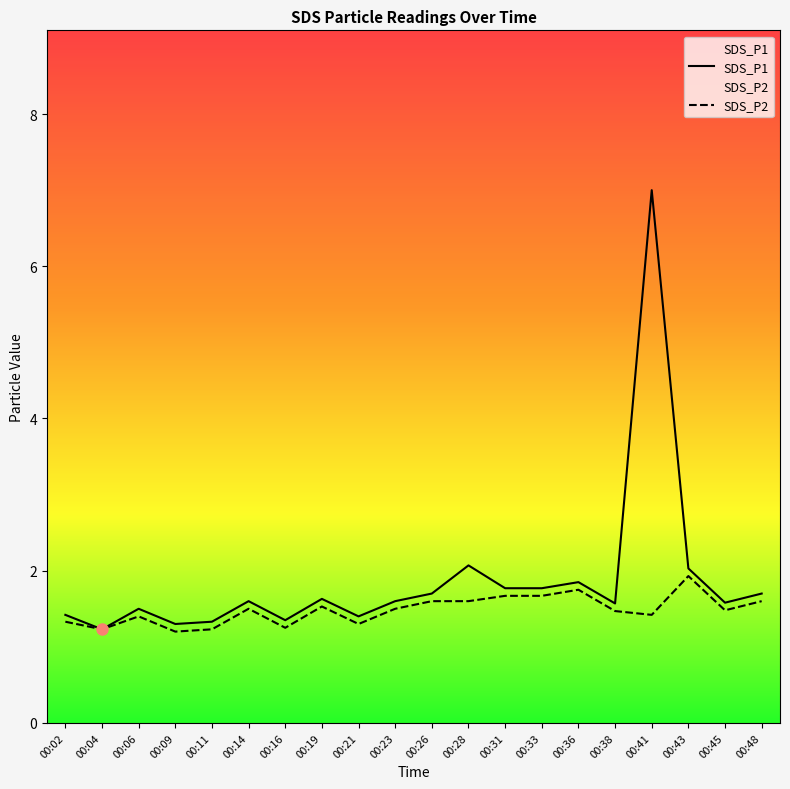

At which category does SDS_P1 reach its first local valley?

00:04